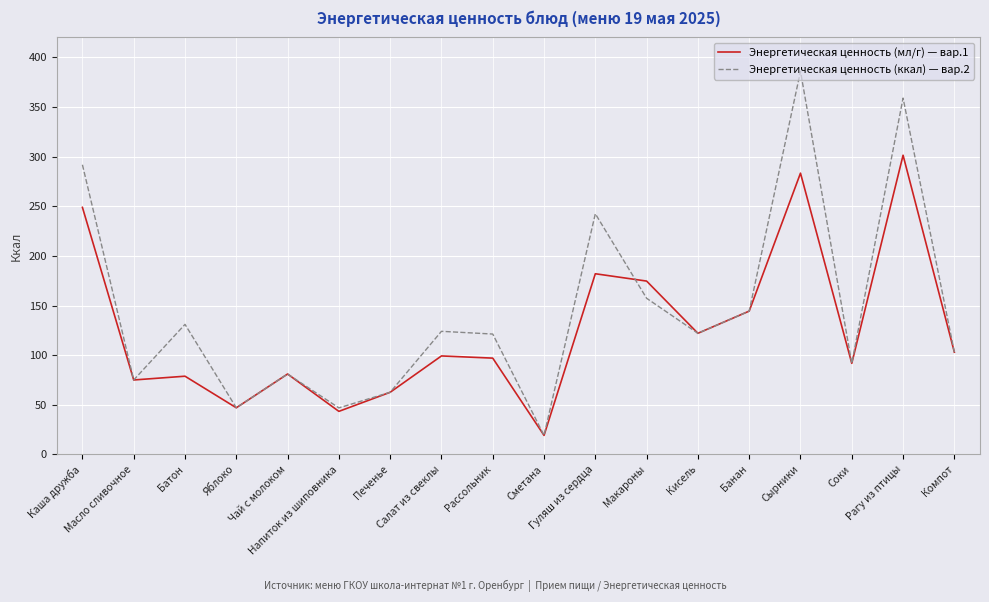

What position from the right is Кисель?

6